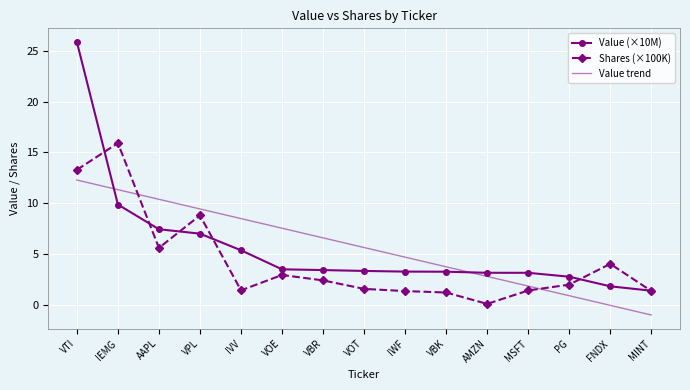

Where is the first local maximum for Shares (×100K)?

IEMG